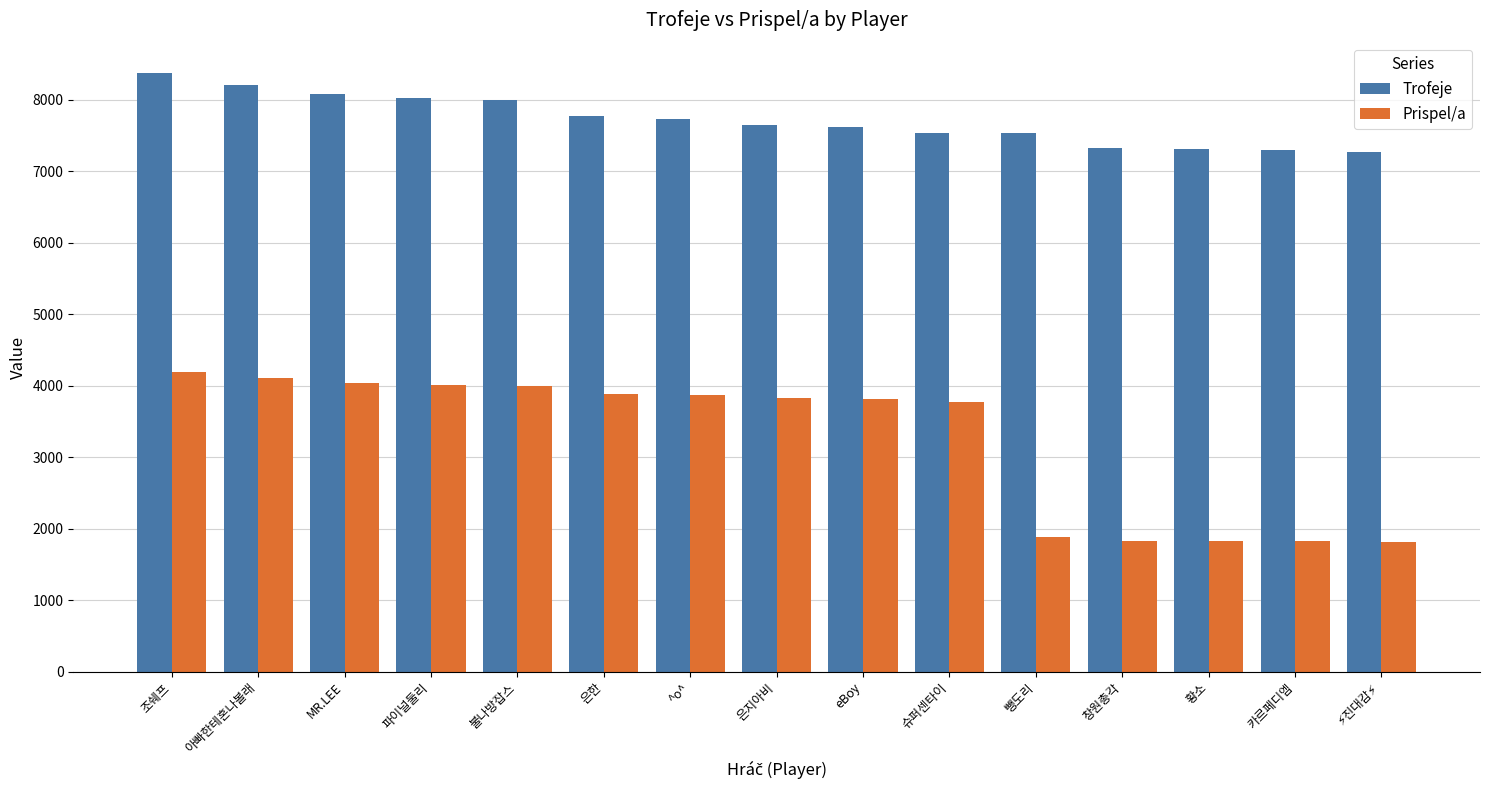

Does the chart contain stacked bars?

No